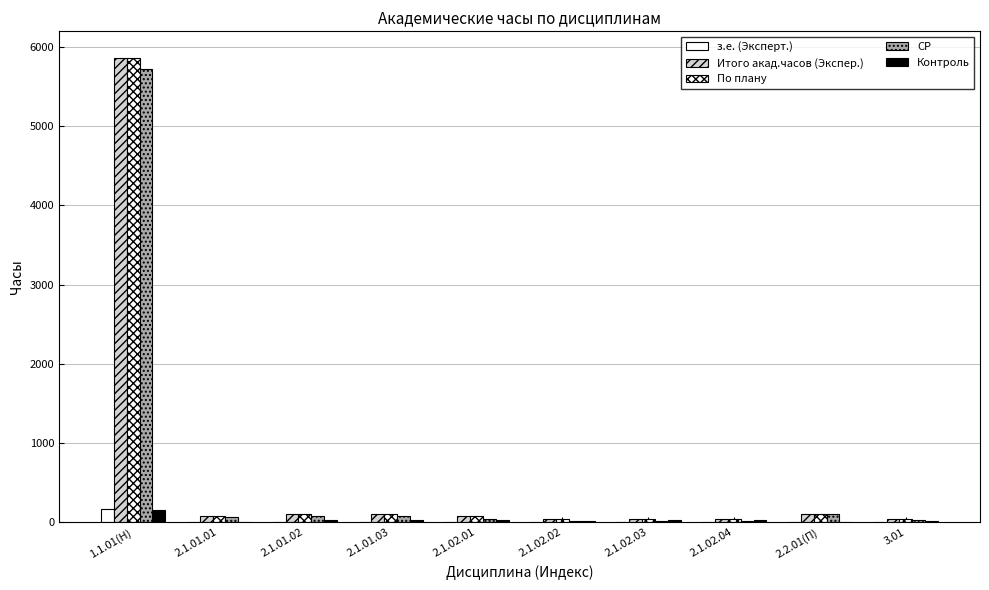

Are the bars grouped side by side (vs. stacked)?

Yes